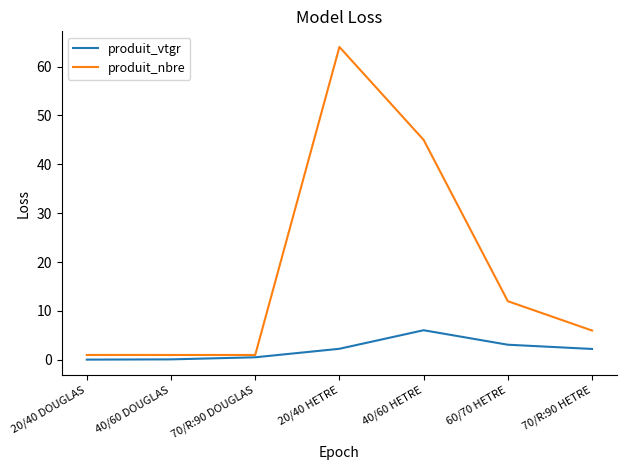

Which series has the largest total across all categories?

produit_nbre